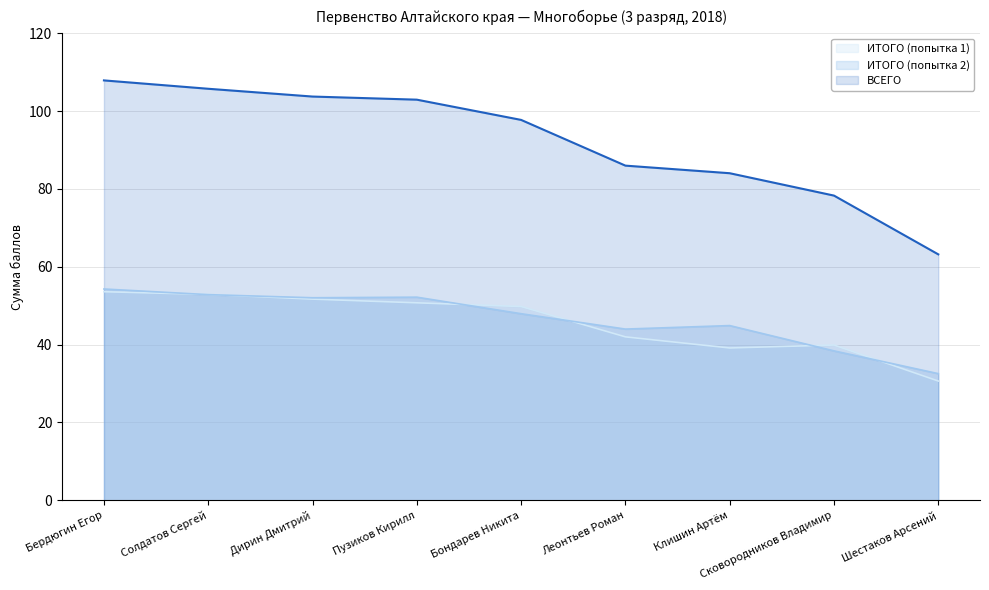

Is it true that ИТОГО (попытка 1) equals 39.9 at Сковородников Владимир?

True